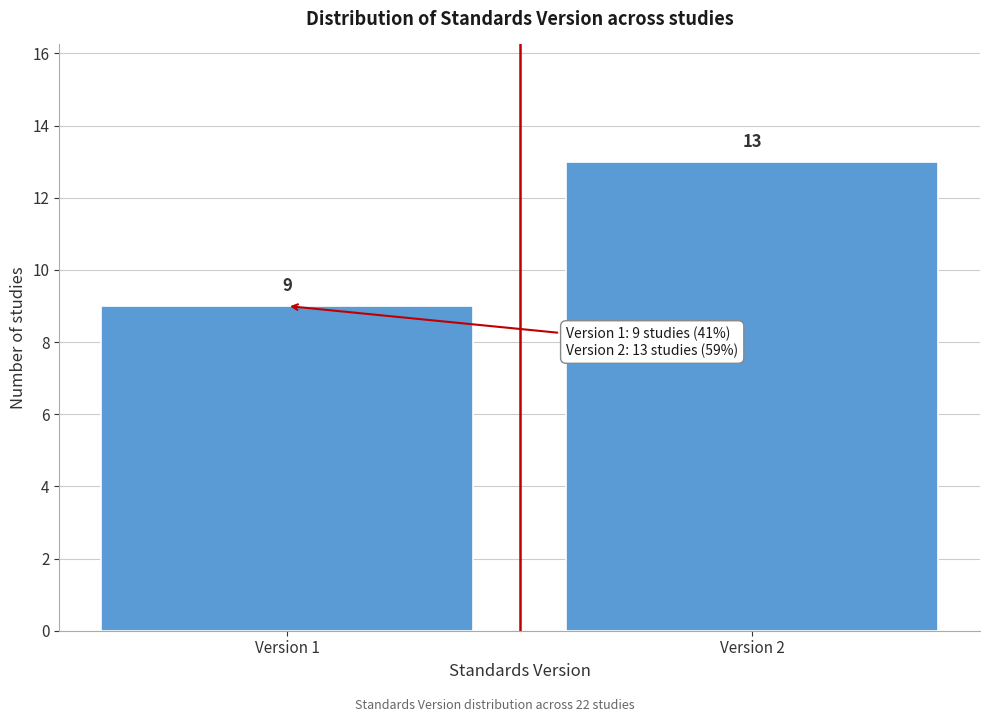

Reading left to right, extract all data points from this chart.

9	13